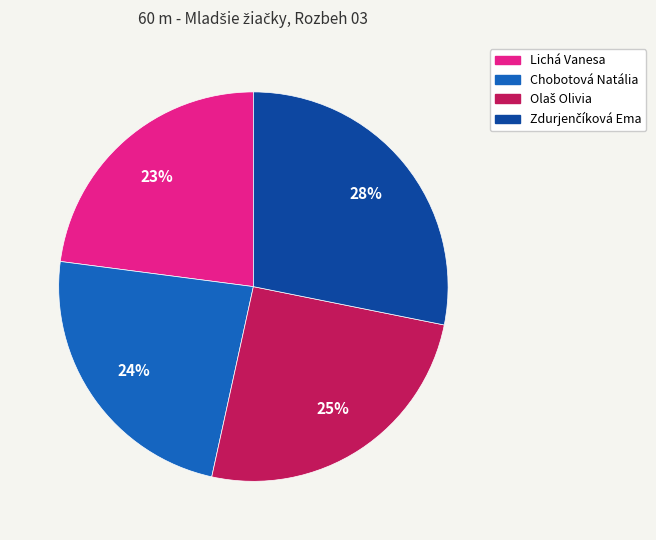

True or false: Chobotová Natália accounts for 24% of the total.

True